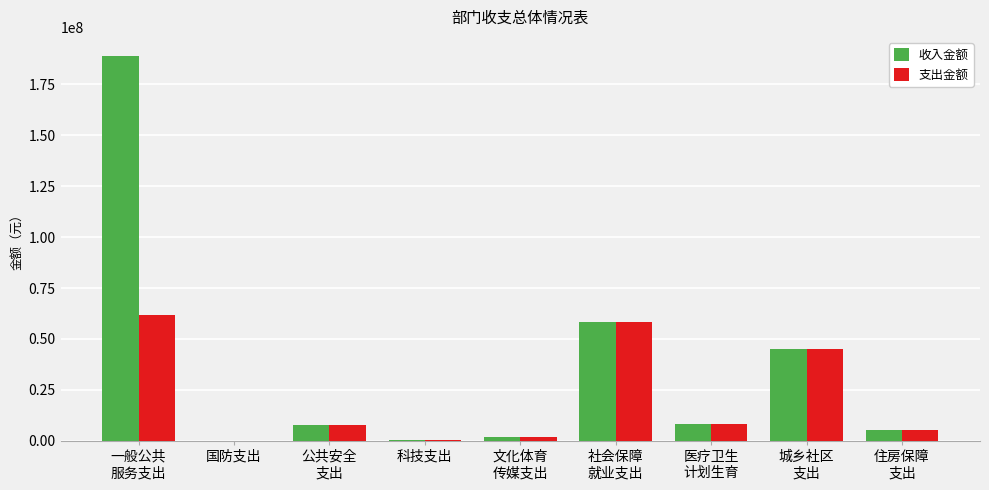

Which series has the largest total across all categories?

收入金额